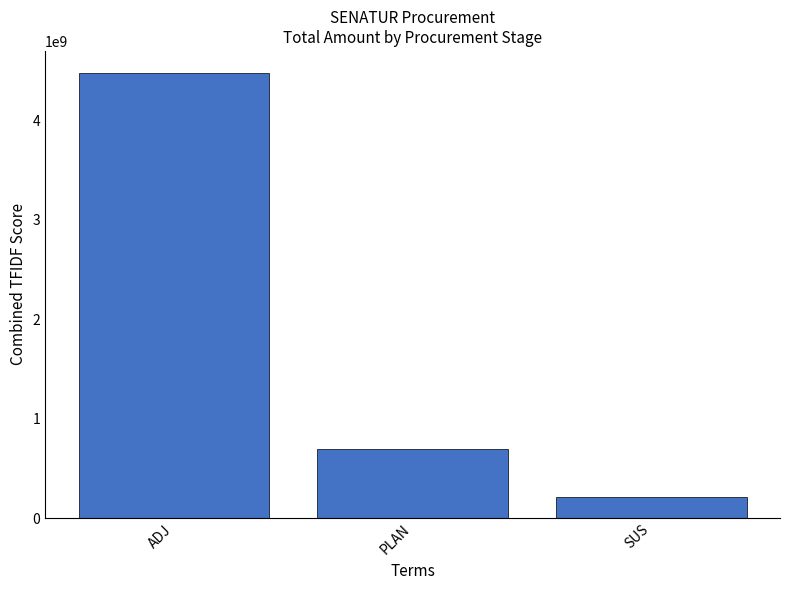

What is the greatest value displayed?

4474055268